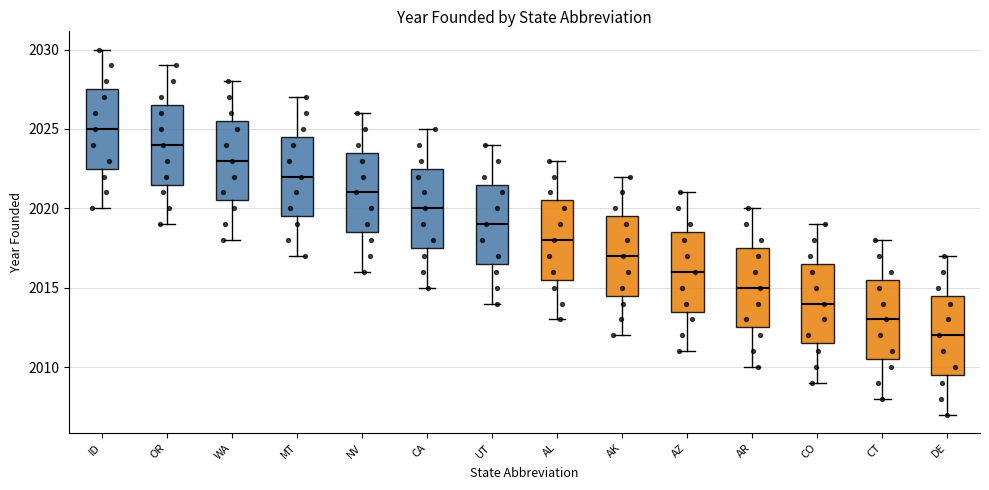

Which box's median line is the lowest?

DE